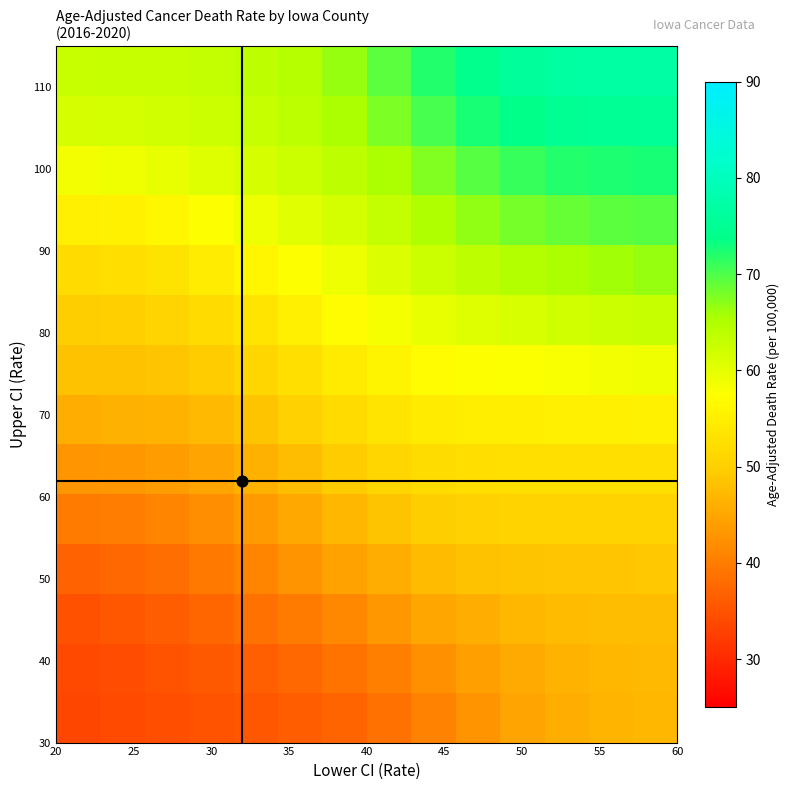

What is the maximum value shown in the chart?

77.1